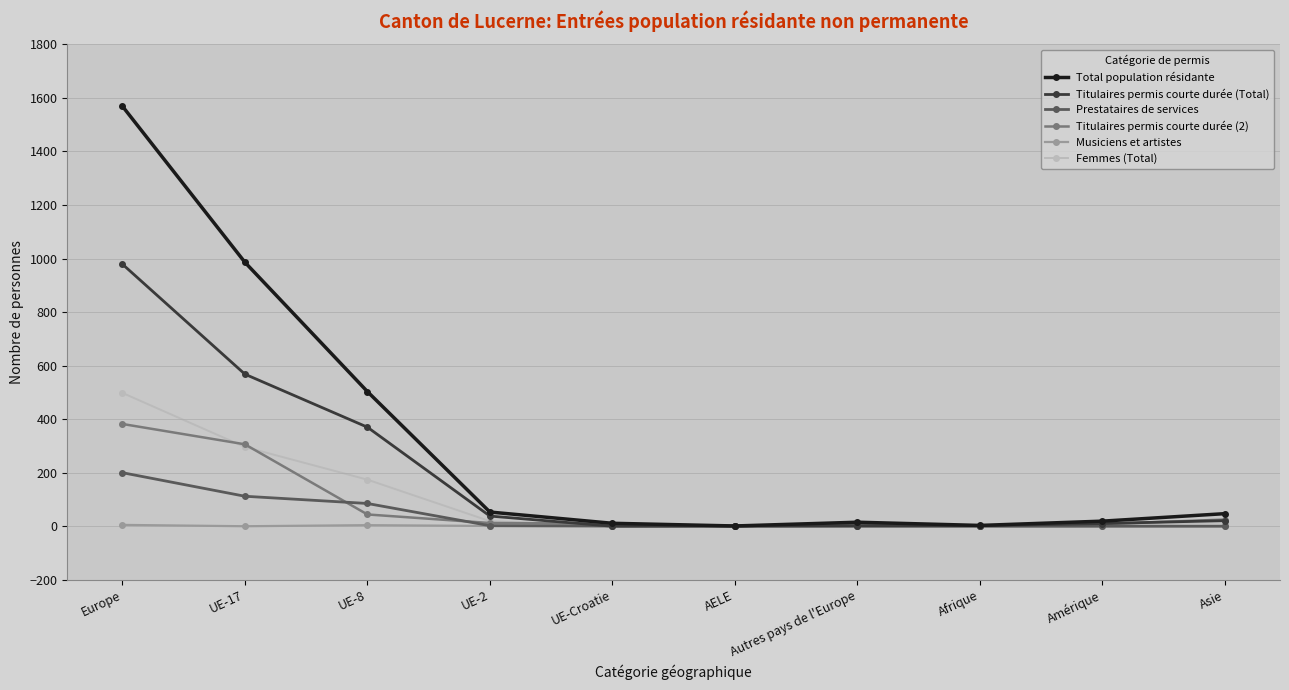

What is the highest value of the Total population résidante series?

1569